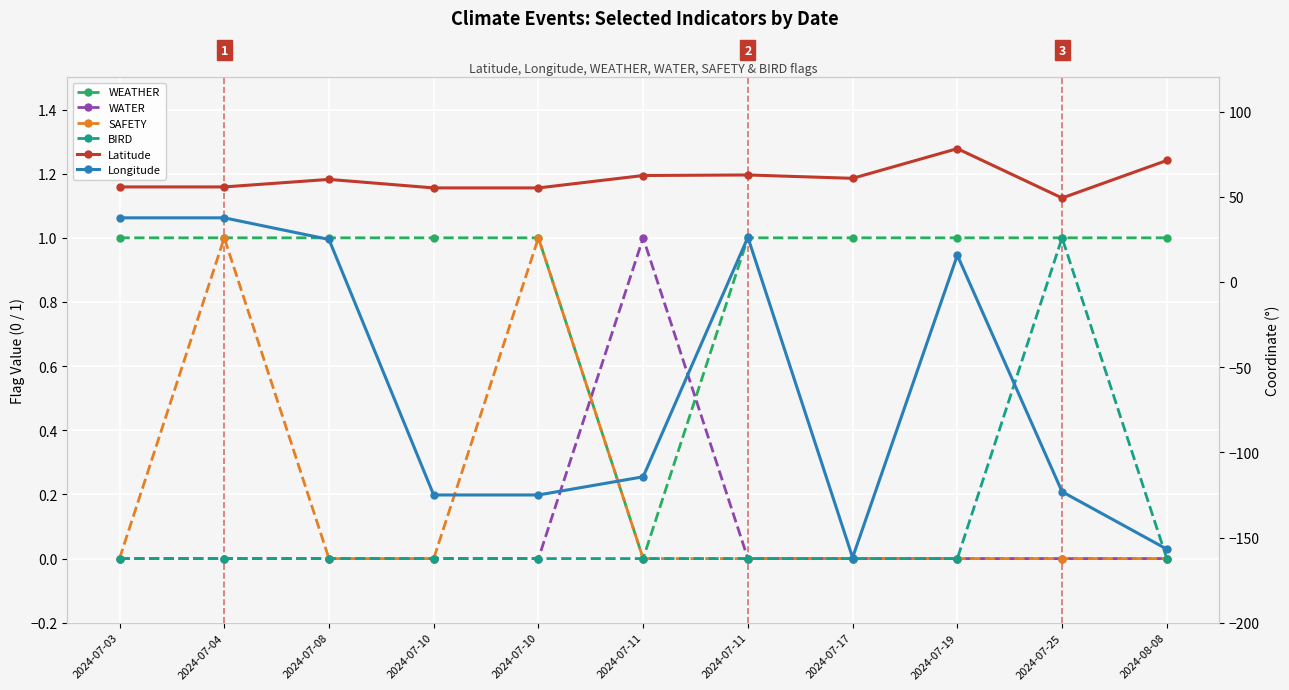

How many positive values does the WATER series have?

1